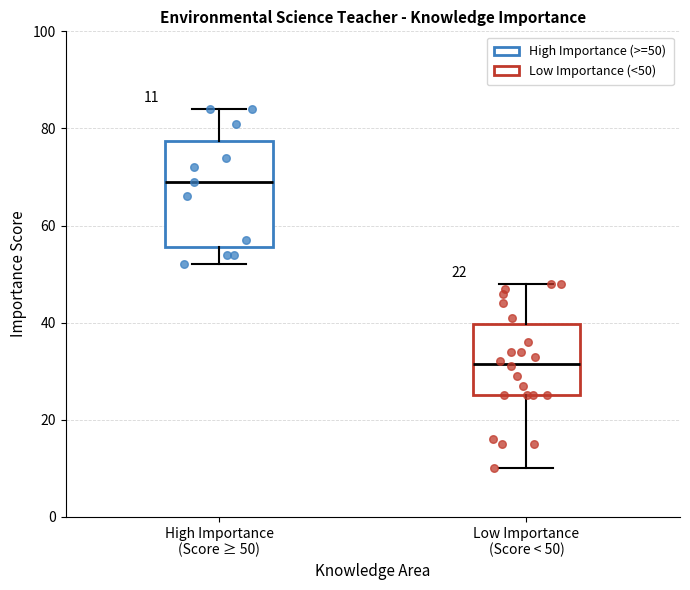

Which box has the highest median line?

High Importance (Score ≥ 50)